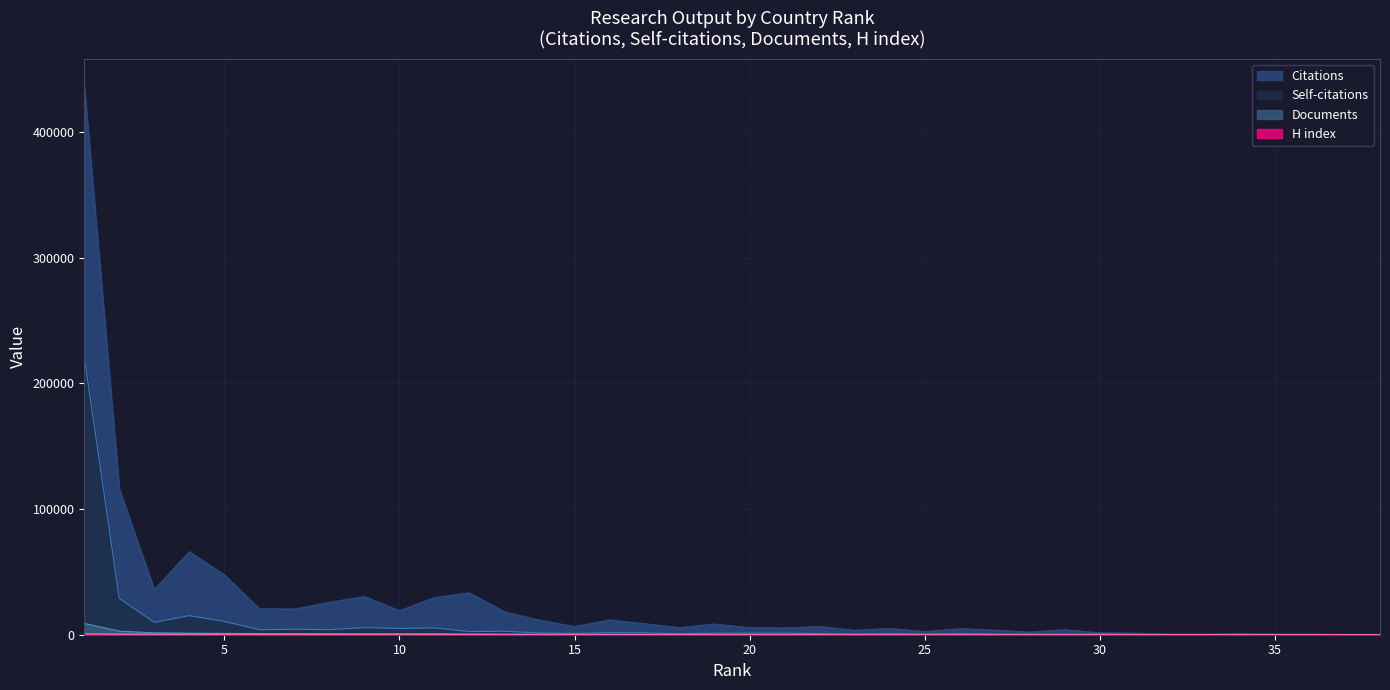

The value of H index at 7 is 147. True or false?

False